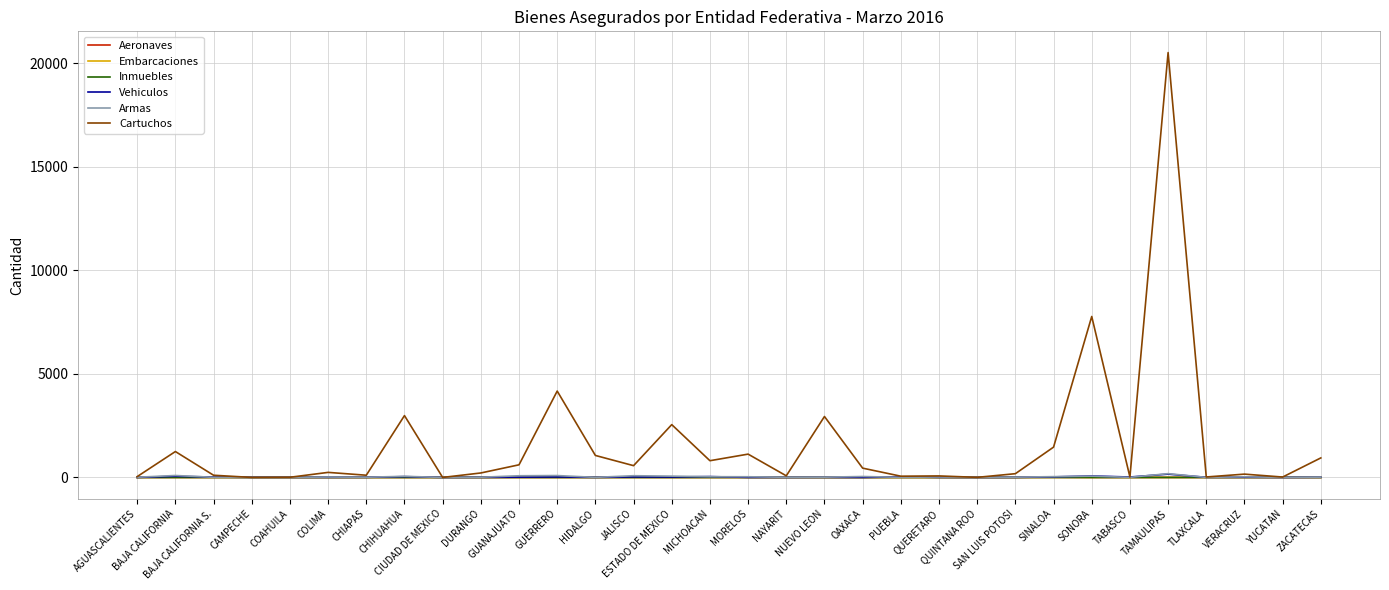

What is the difference between the maximum and minimum values in the Inmuebles series?

2